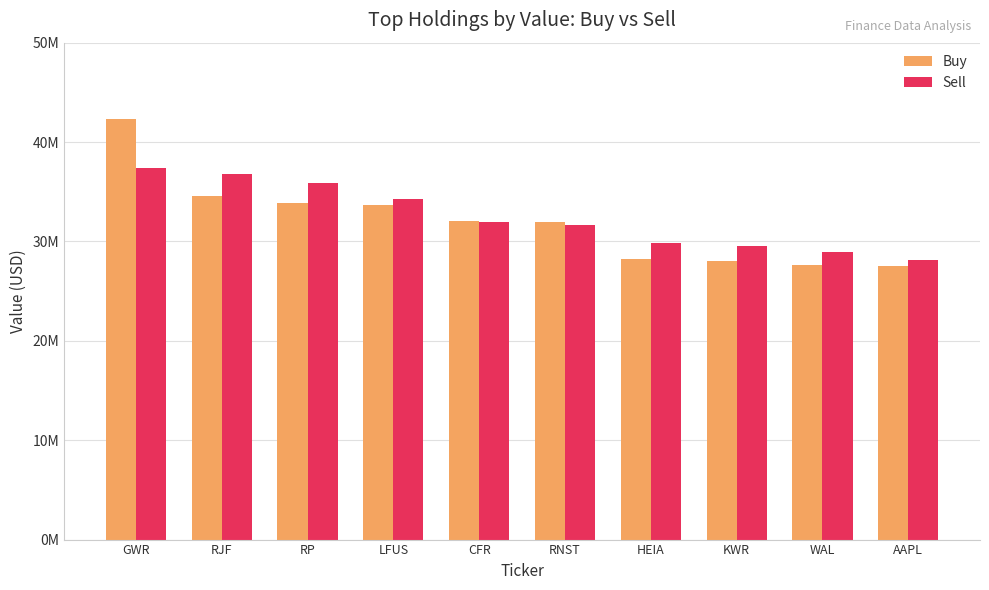

What are all the series names shown in the legend?

Buy, Sell